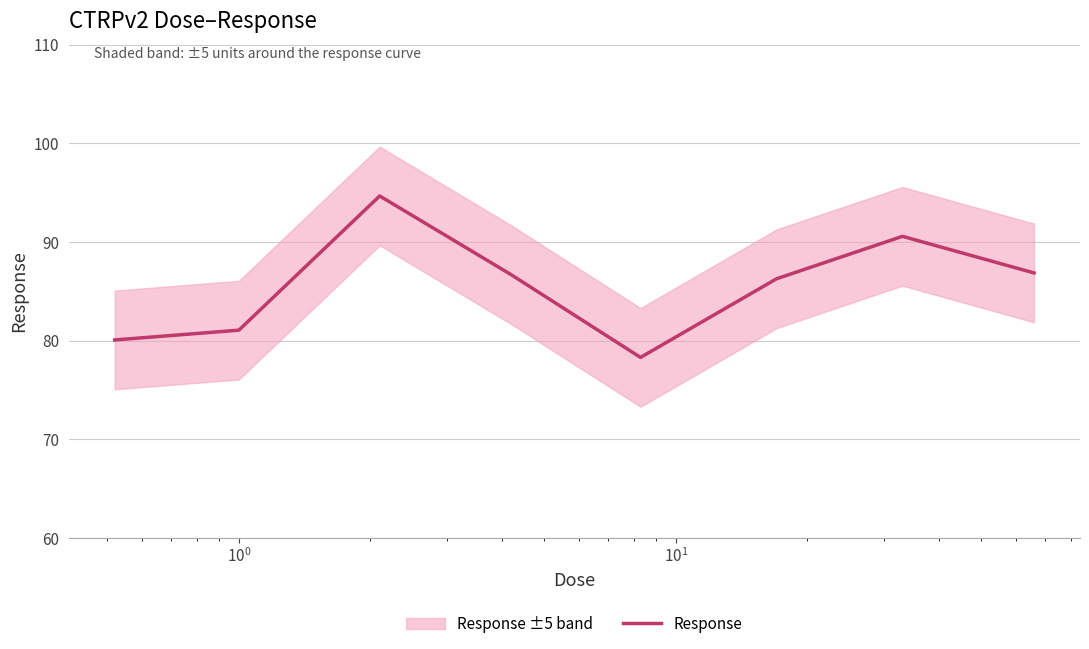

What is the minimum value for Response?

78.3